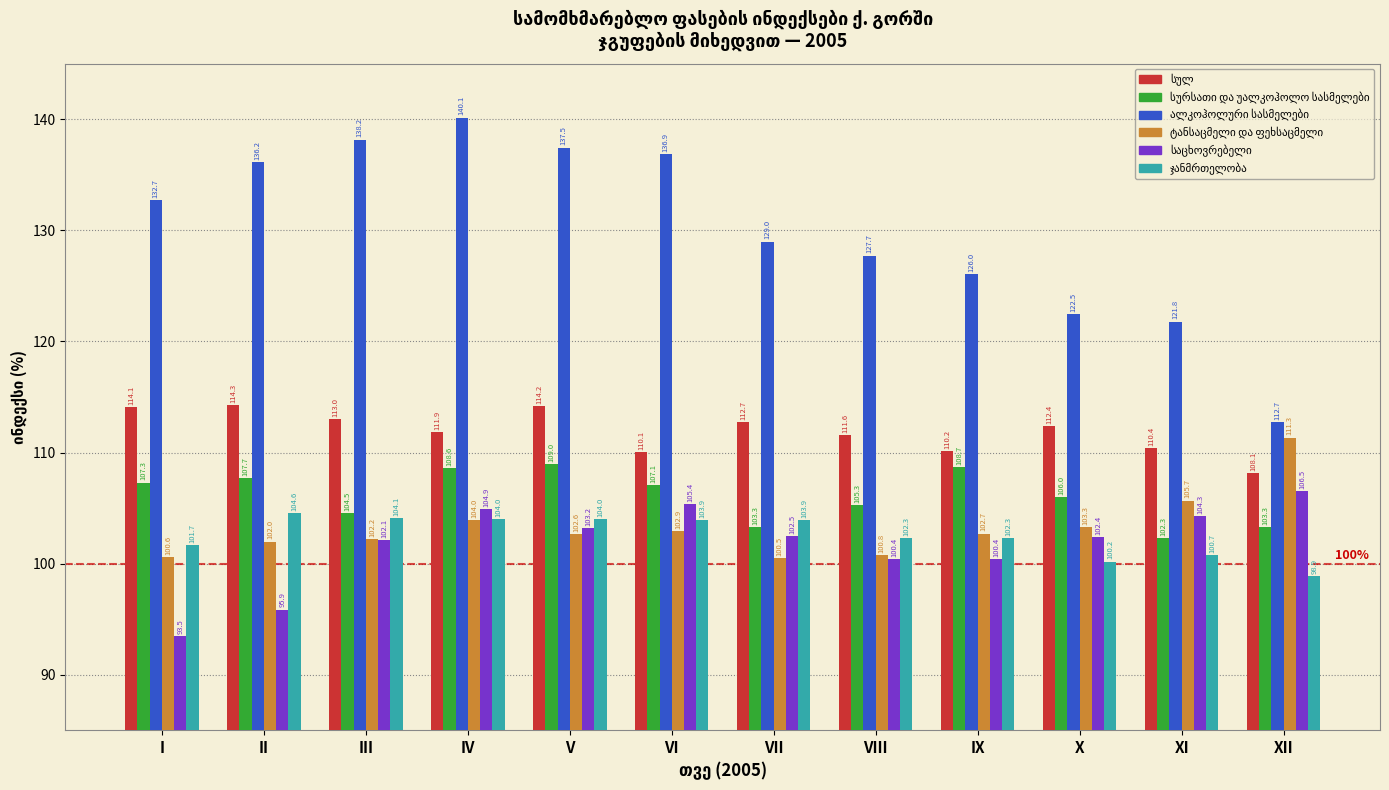

Which category has the lowest value across all series?

I